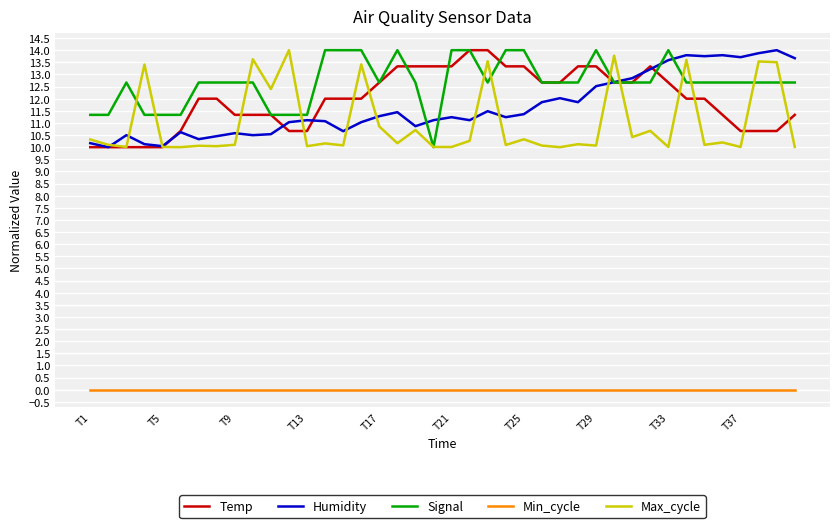

What is the greatest value displayed?

14.0